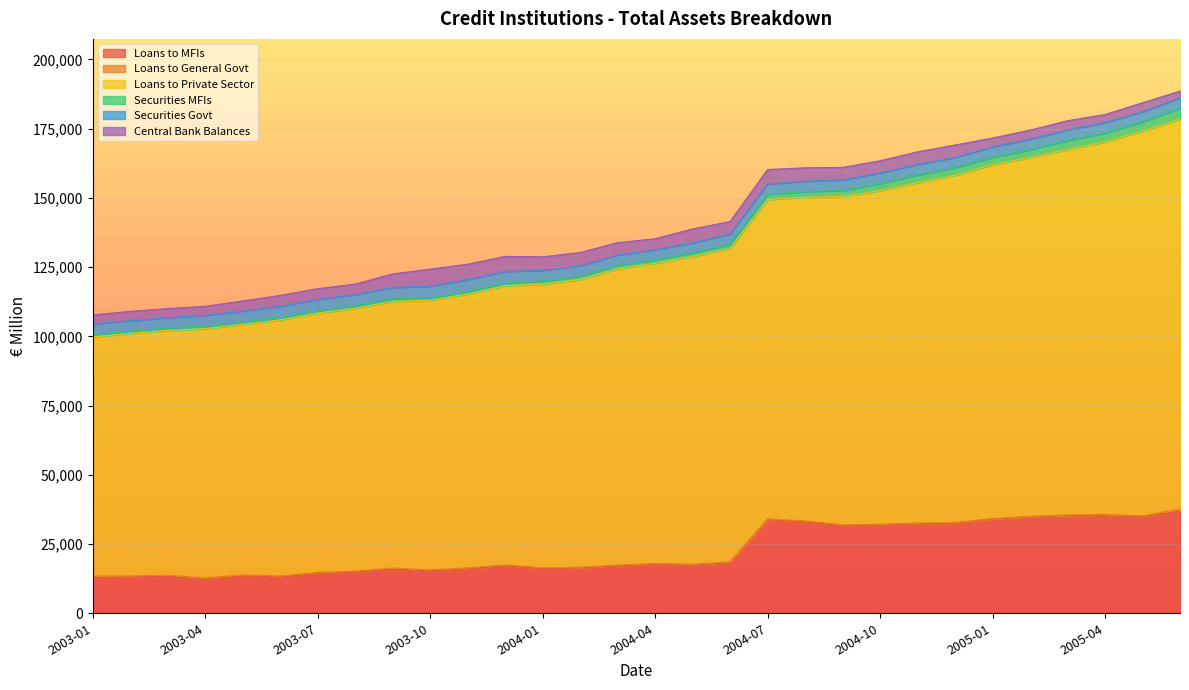

Does the chart display data point markers on the line(s)?

No